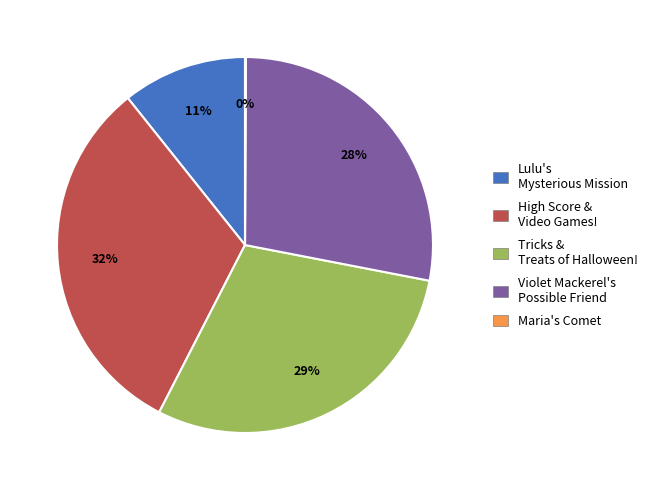

To the nearest percent, what is the average slice percentage?

20%